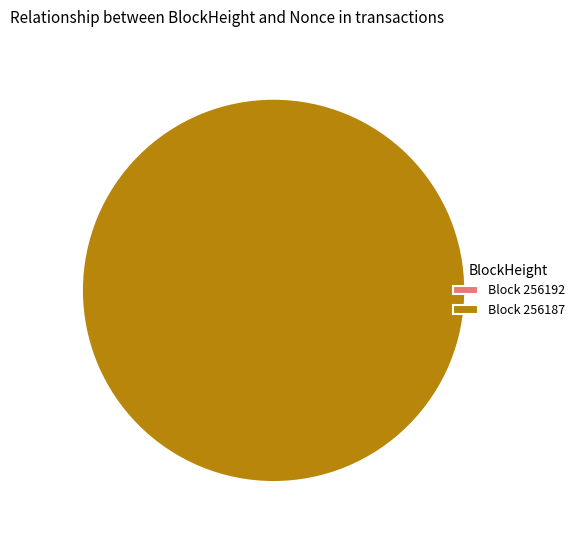

Which category accounts for the majority?

256187